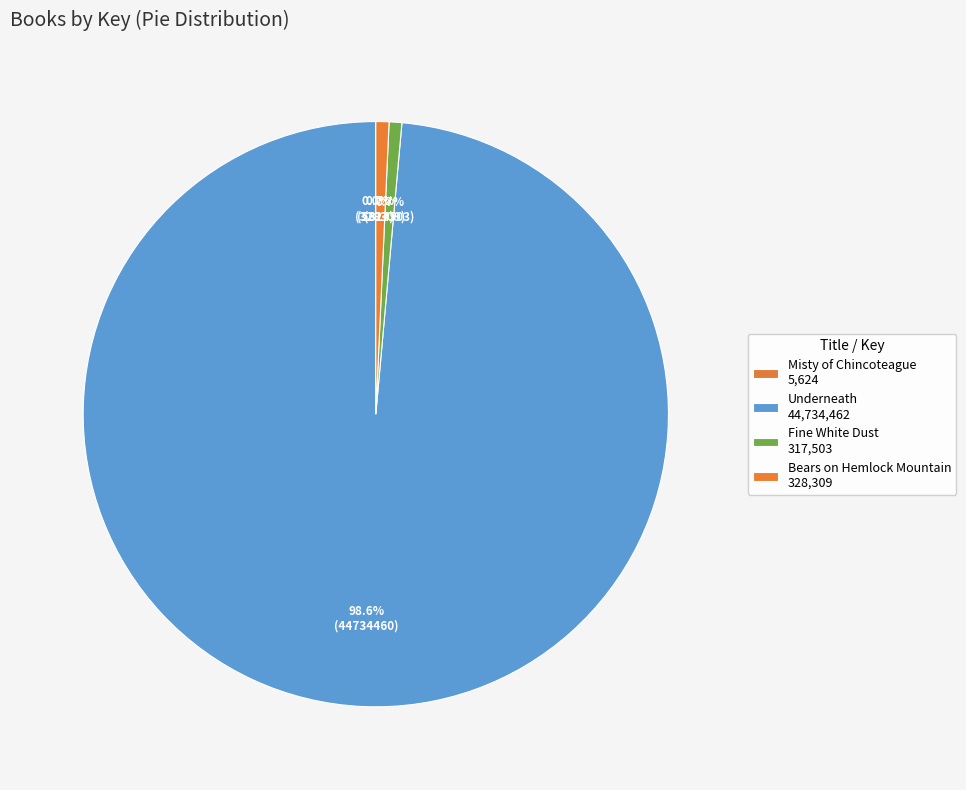

What portion of the pie excludes Fine White Dust?

99.3%